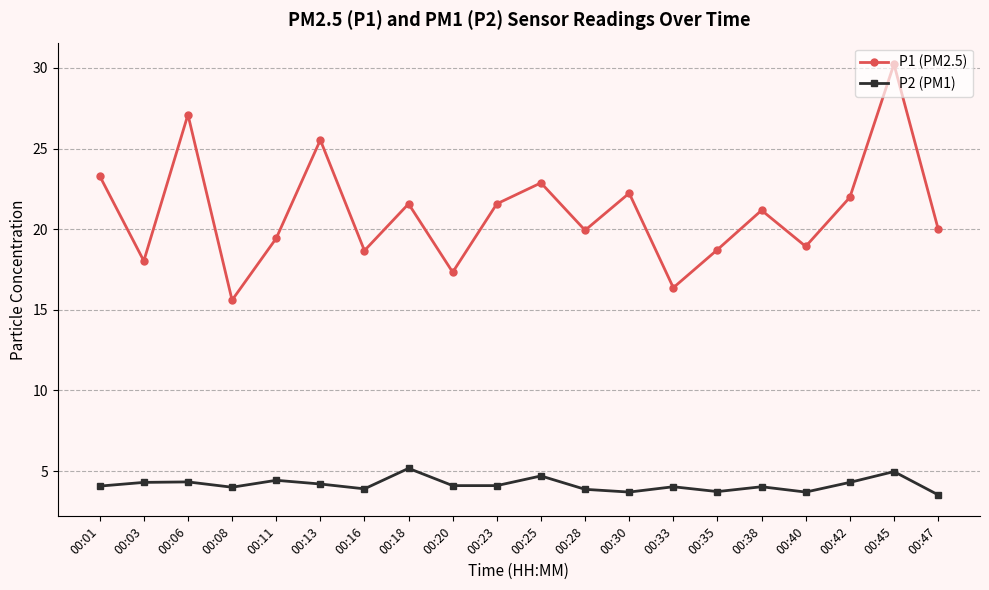

What is the value of the P2 (PM1) point at the 19th from the left?

5.0